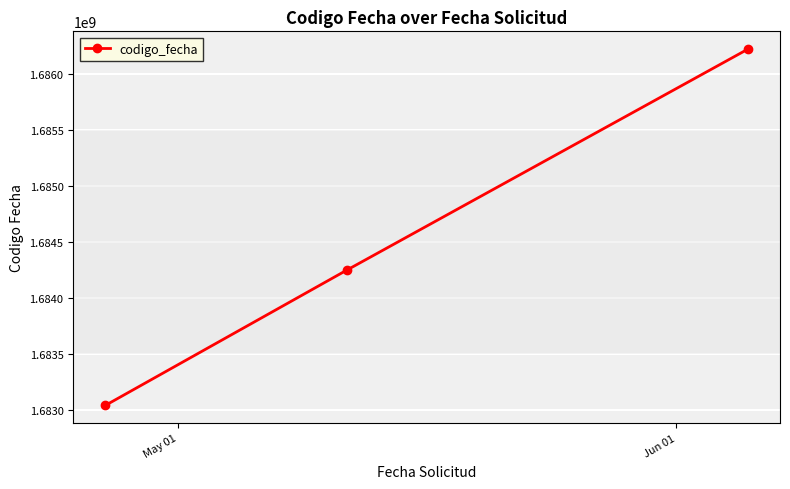

How many values are between 1683037724 and 1686221918?

3